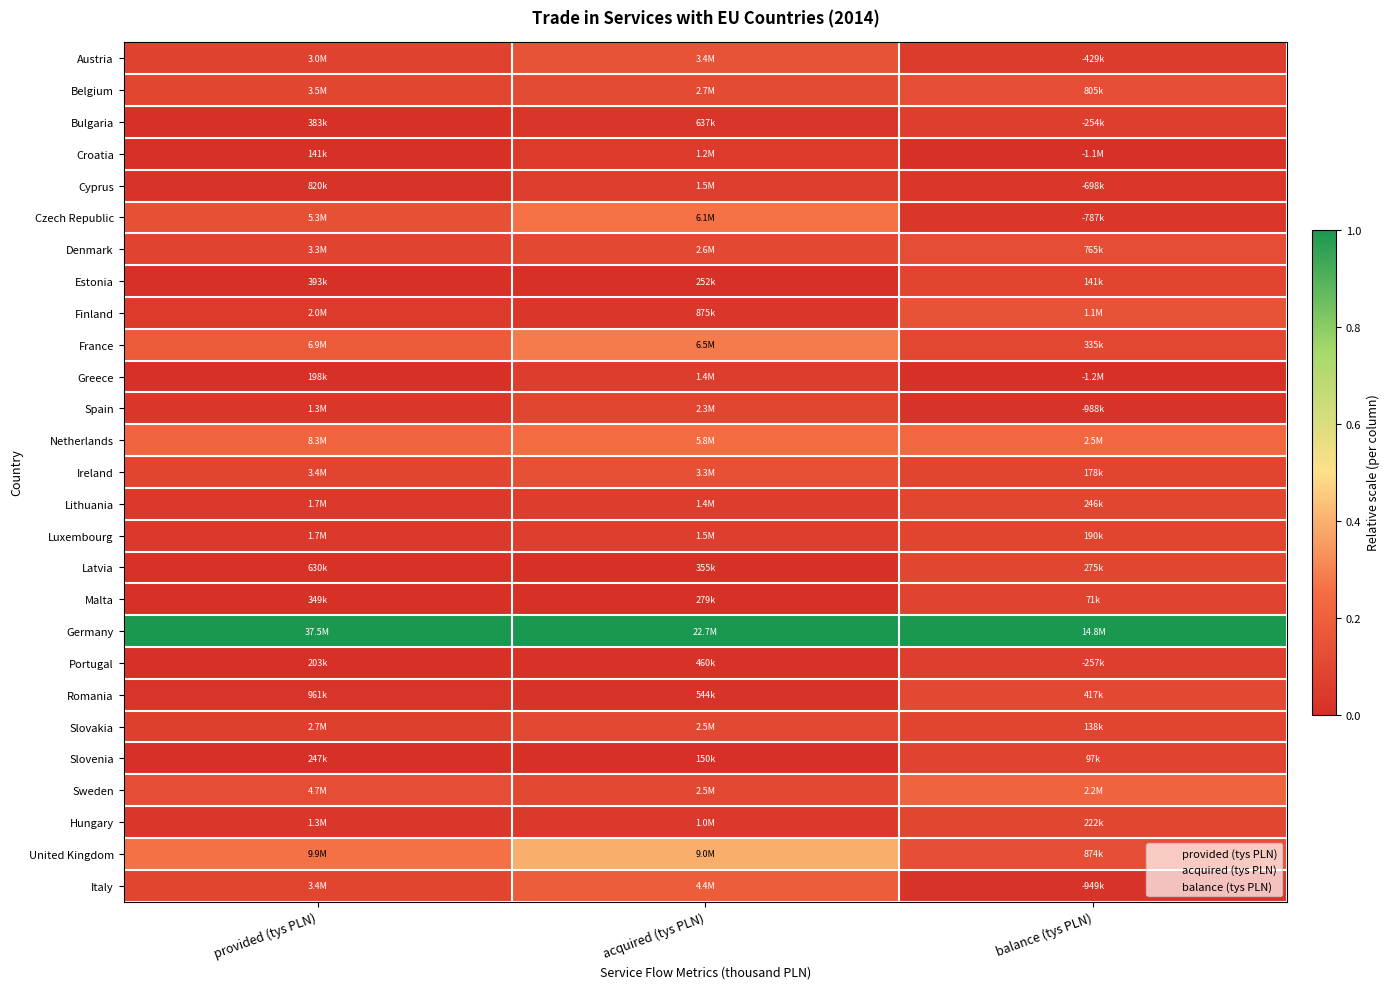

At which category is the sum across all series the highest?

acquired (tys PLN)